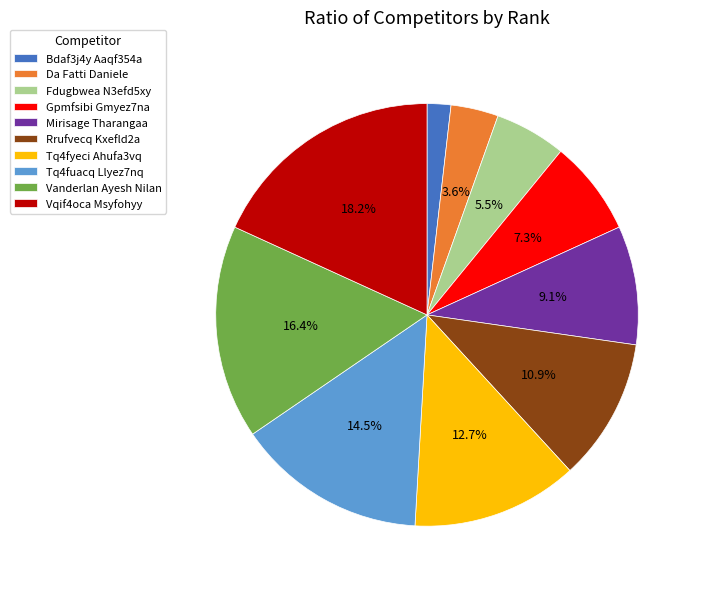

To the nearest percent, what is the difference between the largest and smallest slice percentages?

16%